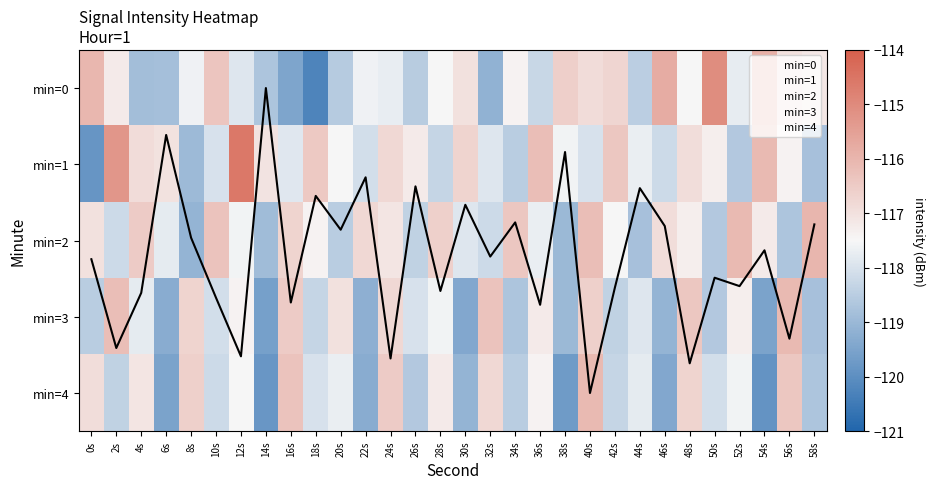

Is the value of min=2 at 52s greater than the value of min=1 at 46s?

Yes